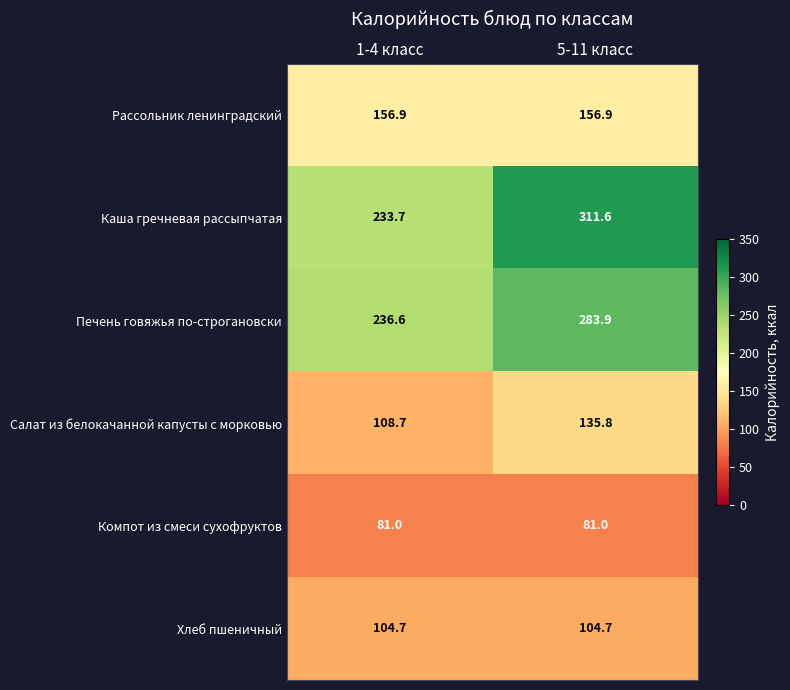

At how many categories does at least one series exceed 84?

2